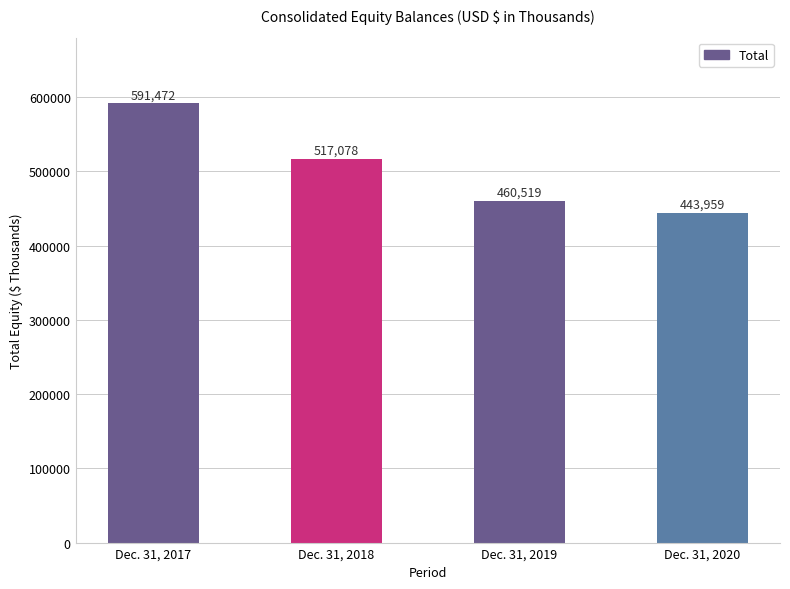

Where is the data nearest to the value 517715?

Dec. 31, 2018